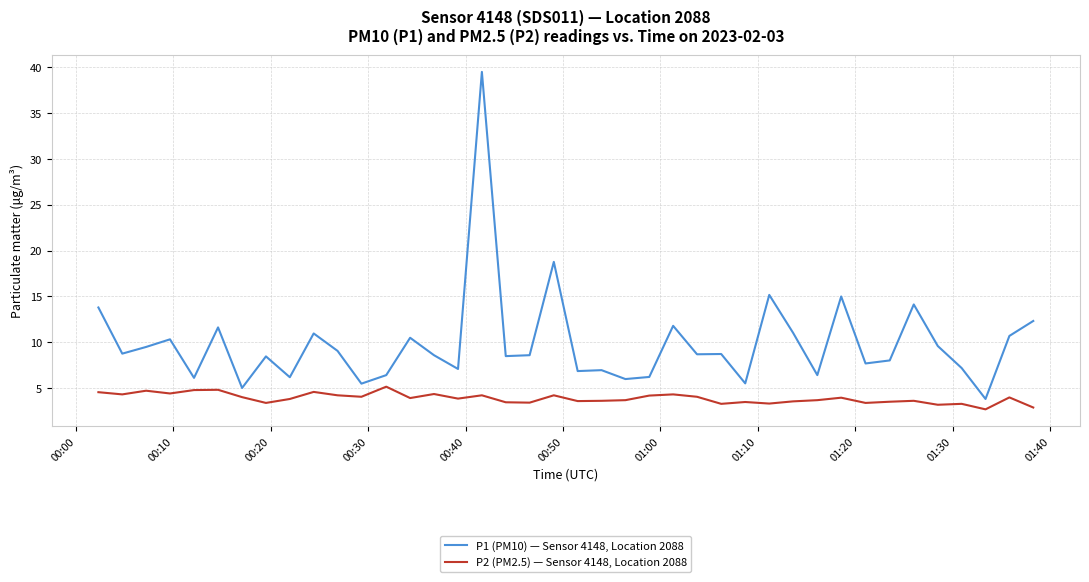

Which series has the largest total across all categories?

P1 (PM10) — Sensor 4148, Location 2088